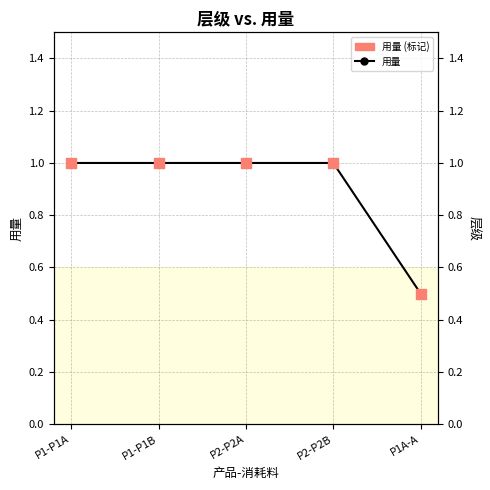

Which series has the largest total across all categories?

用量